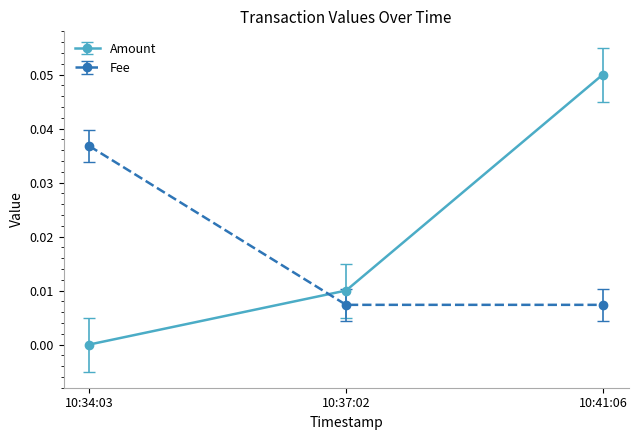

The value of Fee at 10:41:06 is 0.0. True or false?

True